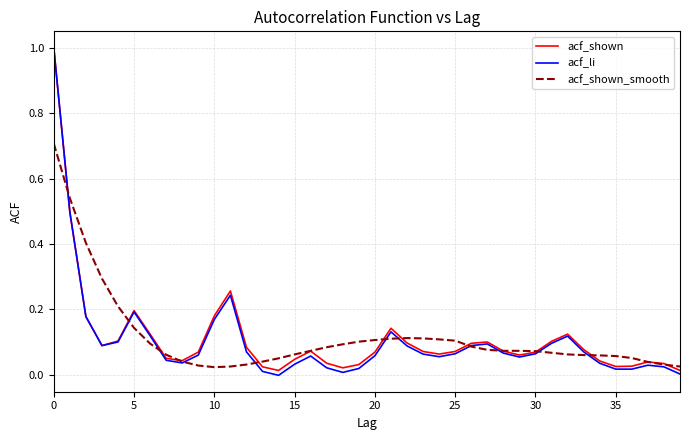

What are all the series names shown in the legend?

acf_shown, acf_li, acf_shown_smooth